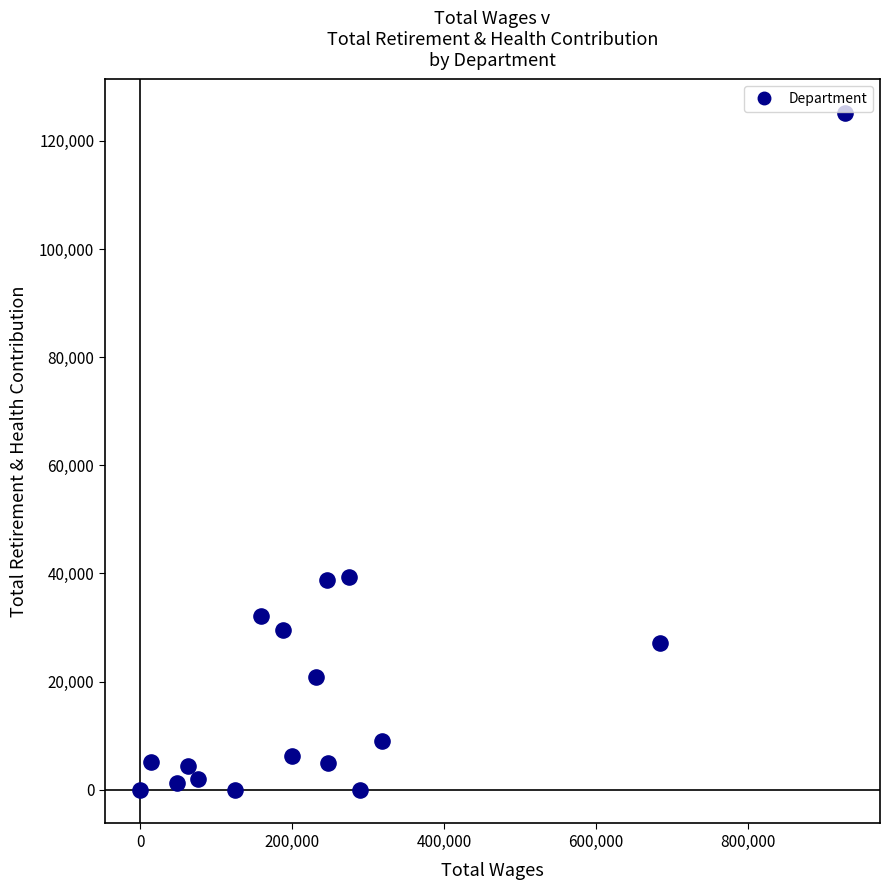

What is the range of Y values (max minus min)?

125112